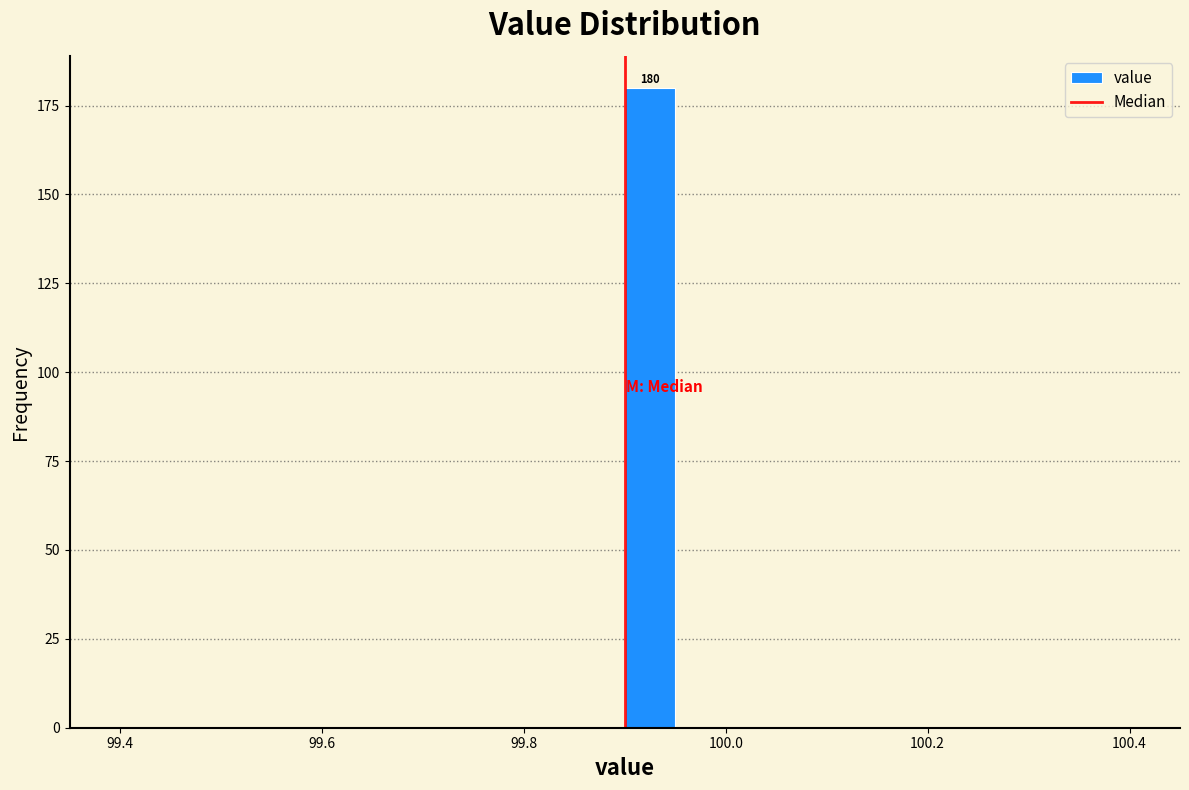

Read against the x-axis, roughly where is the centre of the tallest bar?

99.92